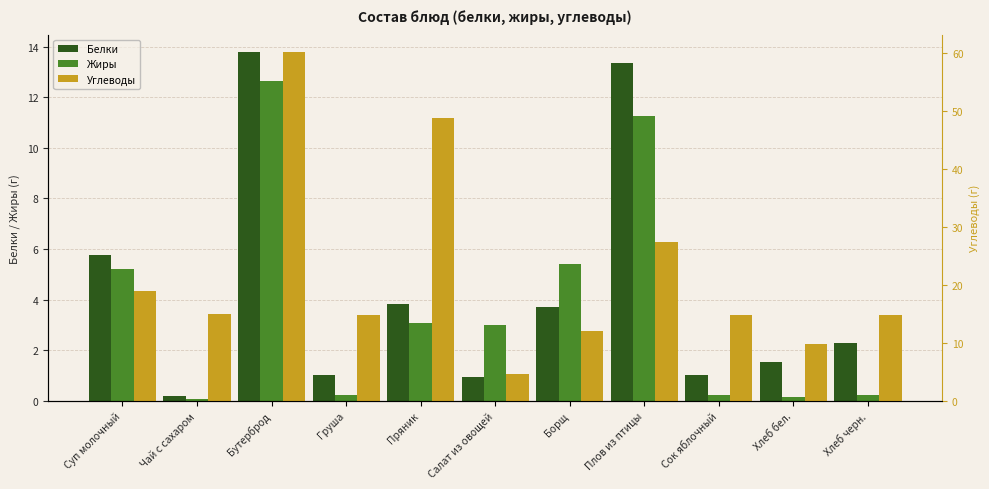

Reading left to right, transcribe all the data shown in this chart.

Белки: Суп молочный=5.8	Чай с сахаром=0.2	Бутерброд=13.8	Груша=1.0	Пряник=3.8	Салат из овощей=0.9	Борщ=3.7	Плов из птицы=13.3	Сок яблочный=1.0	Хлеб бел.=1.5	Хлеб черн.=2.3
Жиры: Суп молочный=5.2	Чай с сахаром=0.1	Бутерброд=12.6	Груша=0.2	Пряник=3.1	Салат из овощей=3.0	Борщ=5.4	Плов из птицы=11.2	Сок яблочный=0.2	Хлеб бел.=0.2	Хлеб черн.=0.2
Углеводы: Суп молочный=18.8	Чай с сахаром=15.0	Бутерброд=60.1	Груша=14.8	Пряник=48.8	Салат из овощей=4.6	Борщ=12.1	Плов из птицы=27.3	Сок яблочный=14.8	Хлеб бел.=9.8	Хлеб черн.=14.8